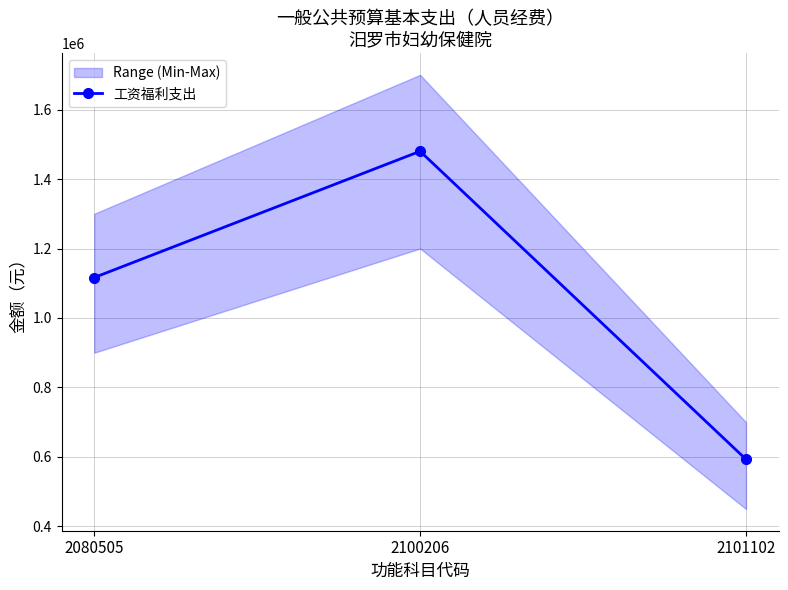

What is the change in value from 2080505 to 2100206?

+363568